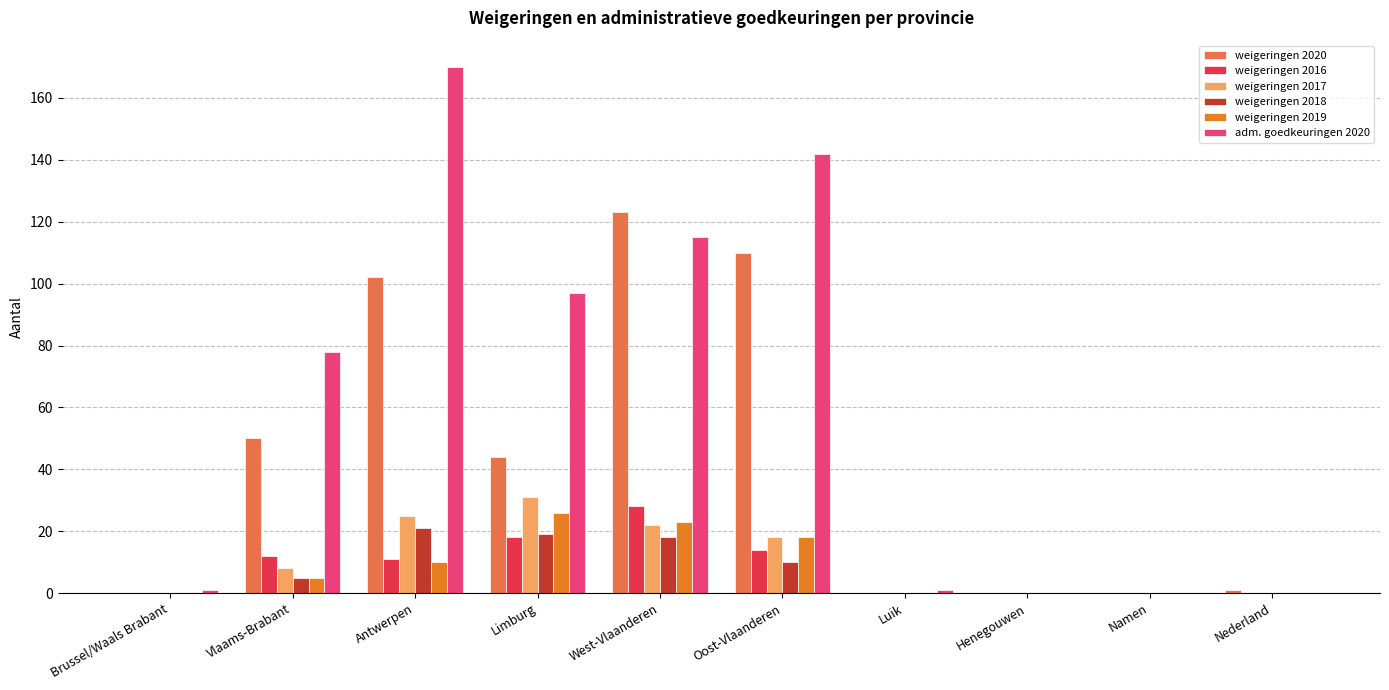

What is the sum of all weigeringen 2020 values?

430